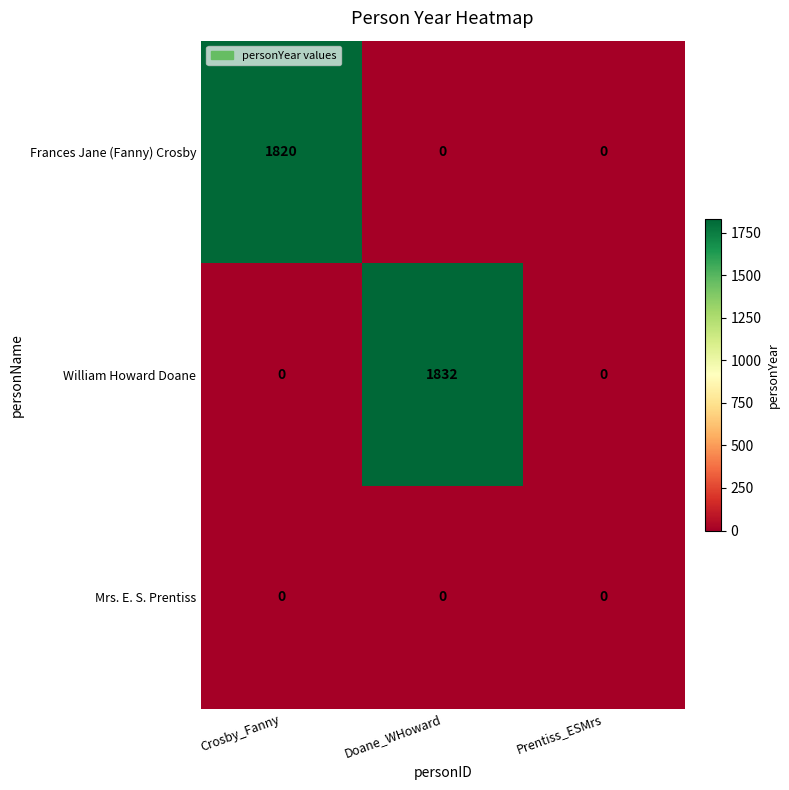

How many series are shown in this chart?

3